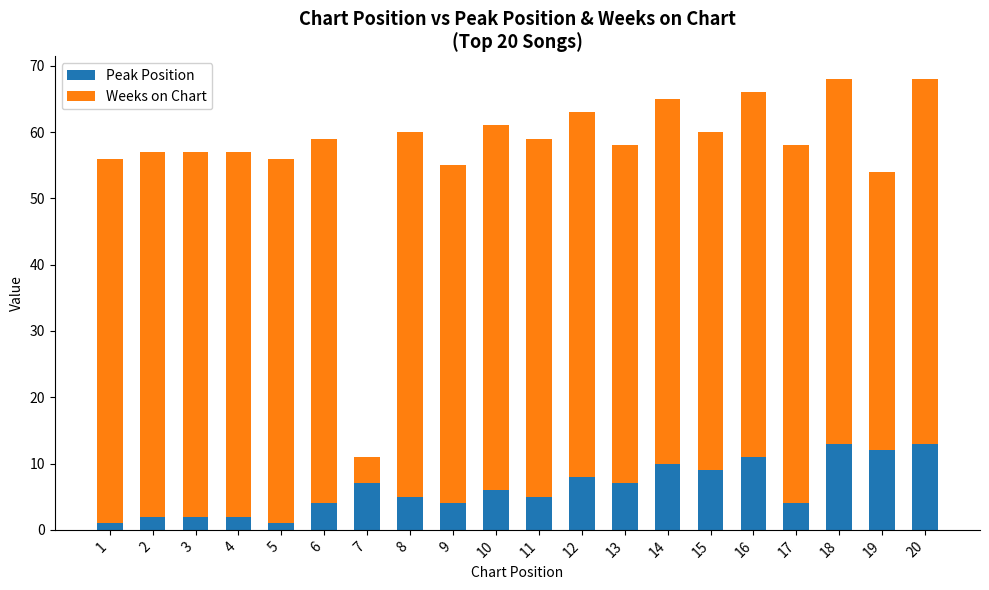

True or false: Peak Position has a value of 6 at 10.

True